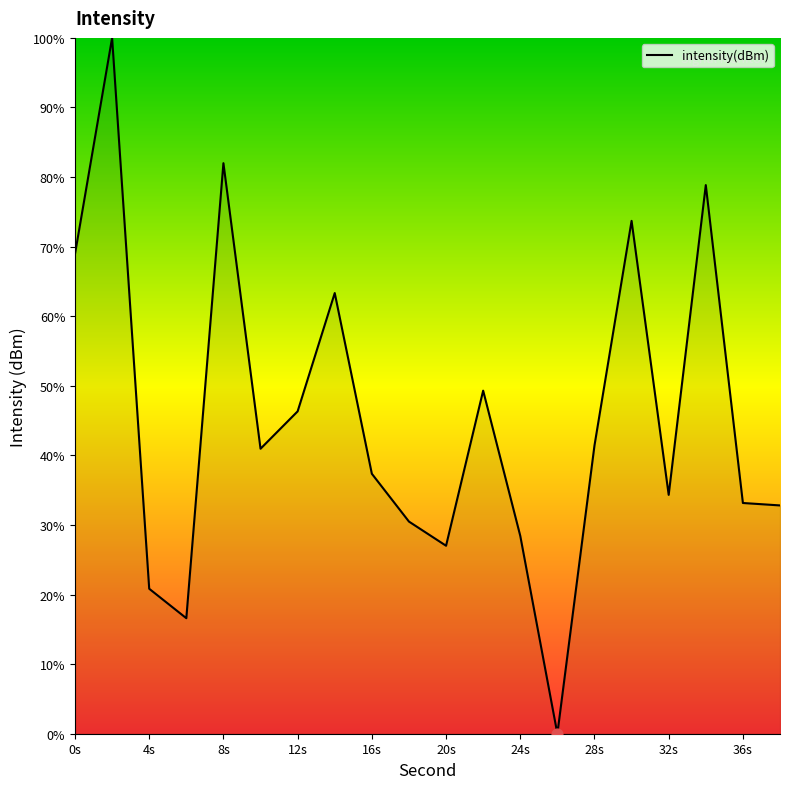

What is the maximum value shown in the chart?

100.0